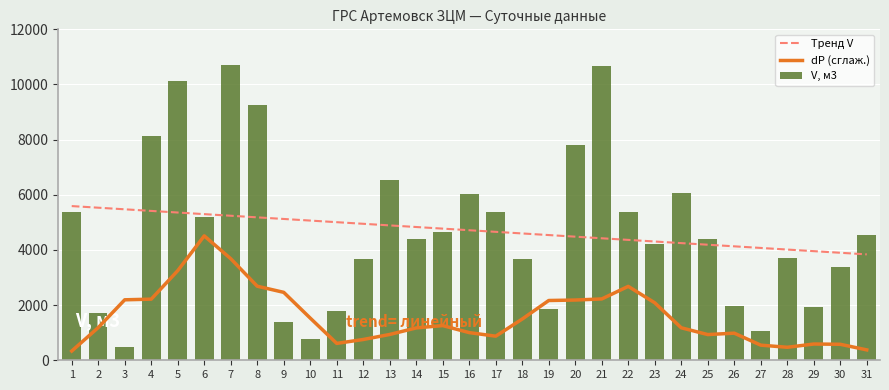

Is the value of Тренд V at 21 greater than the value of dP (сглаж.) at 20?

Yes